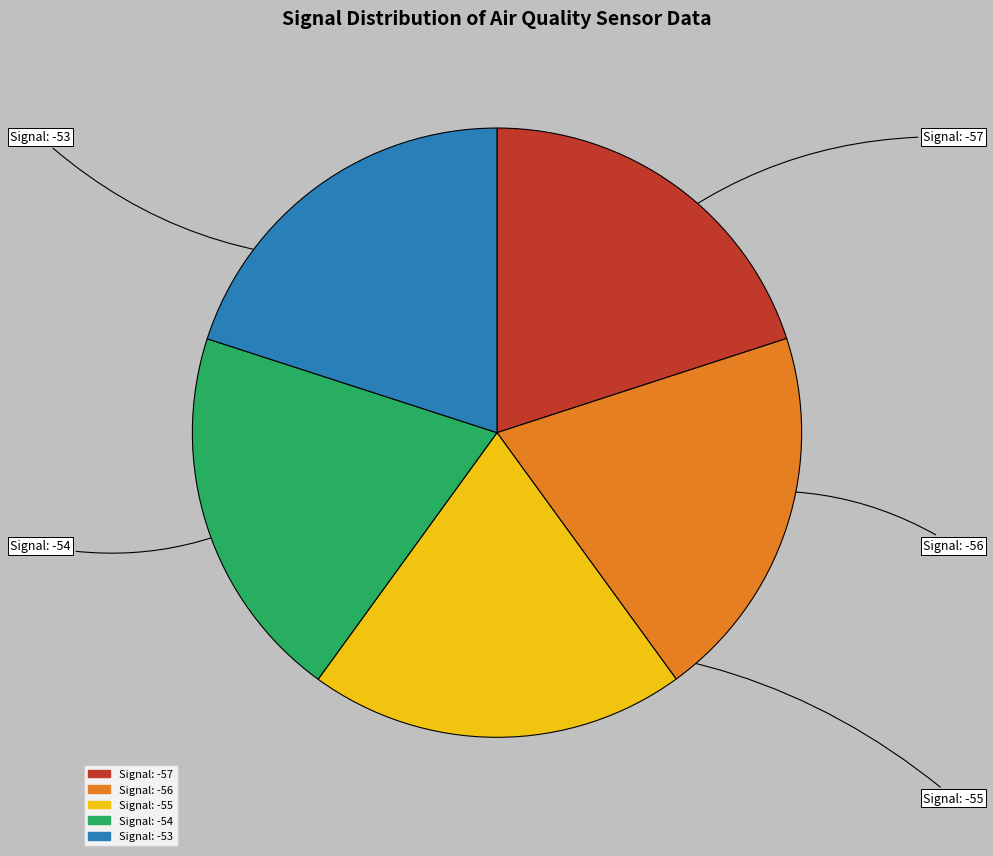

How many slices are in this pie chart?

5